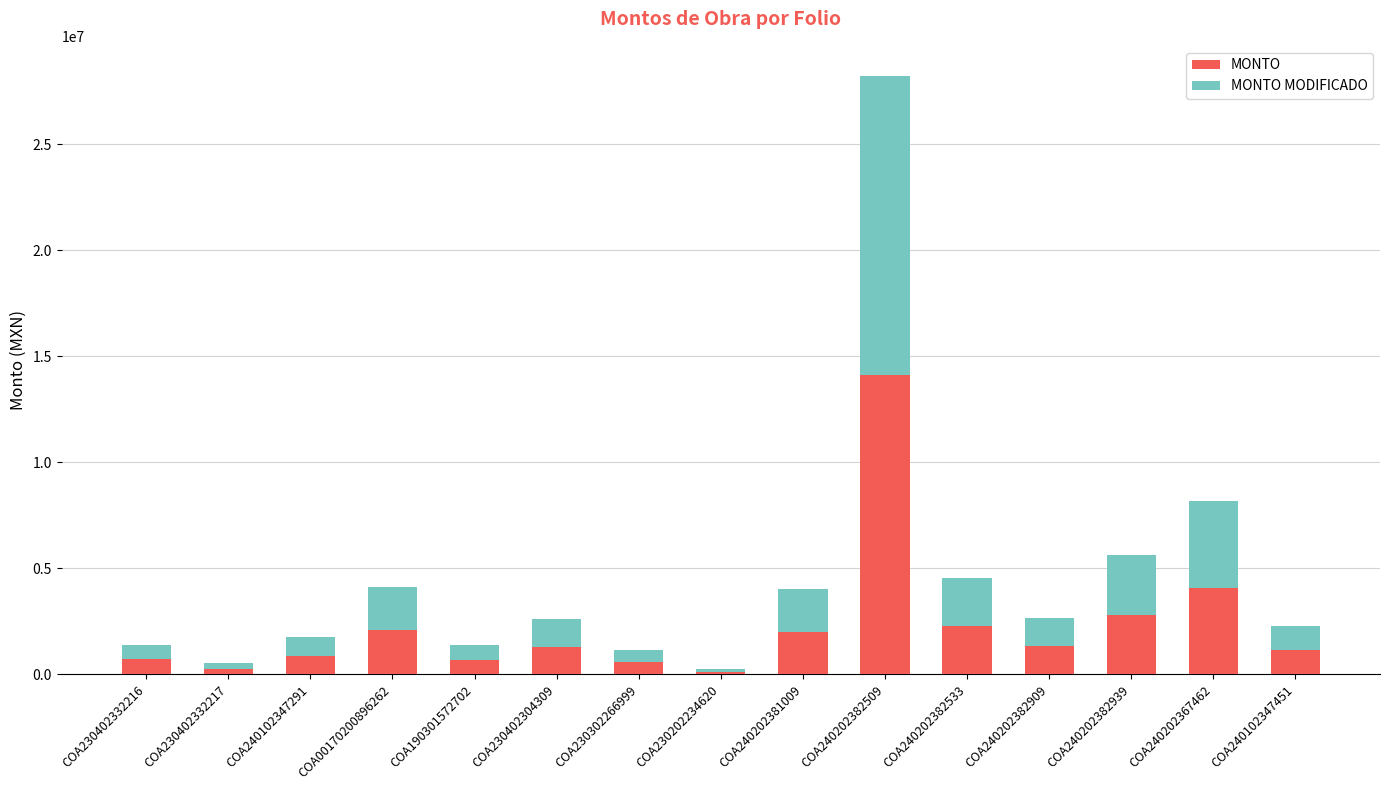

The MONTO series shows 9135391.3 at COA240202382509. True or false?

False